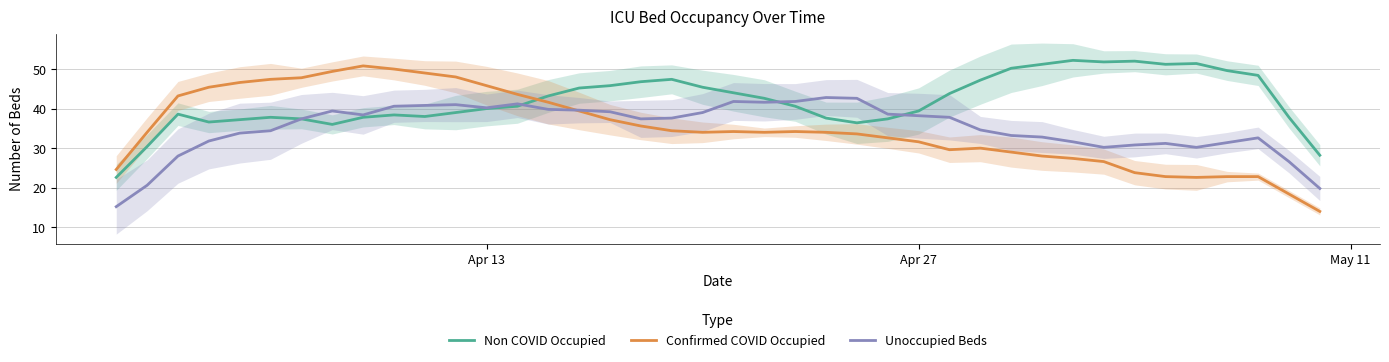

What are all the series names shown in the legend?

Non COVID Occupied, Confirmed COVID Occupied, Unoccupied Beds